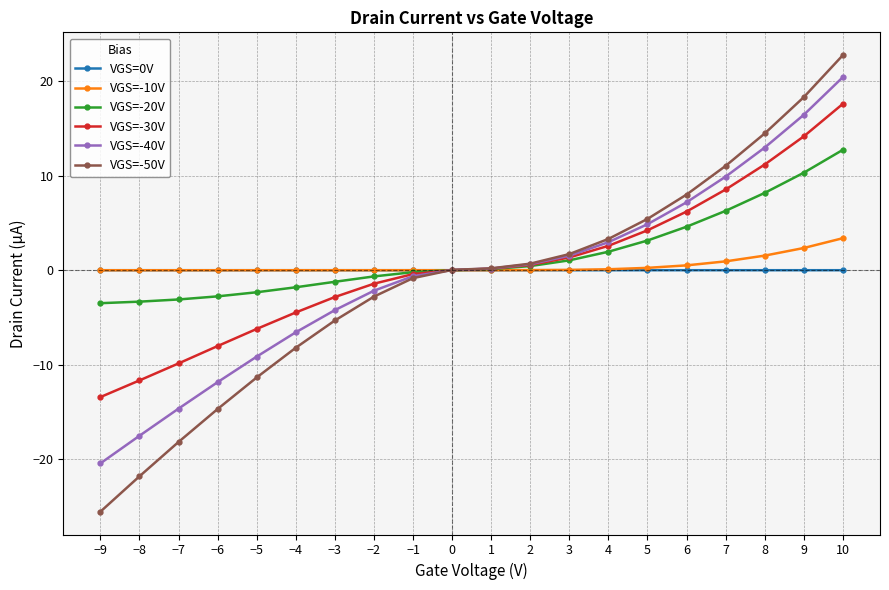

Which category has the lowest value across all series?

−9